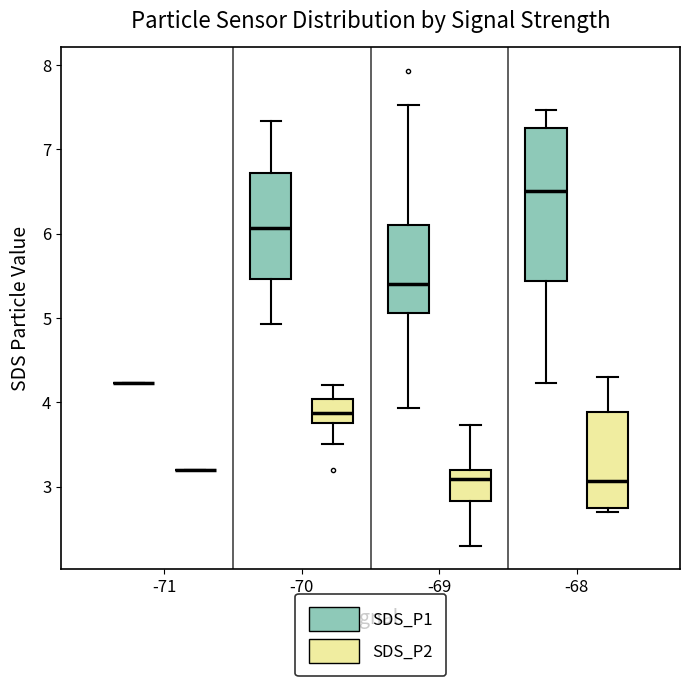

Where is the upper edge of the box for -69 (SDS_P2) on the y-axis? The values are not printed on the chart, so give them approximately, as read against the axis.

3.2